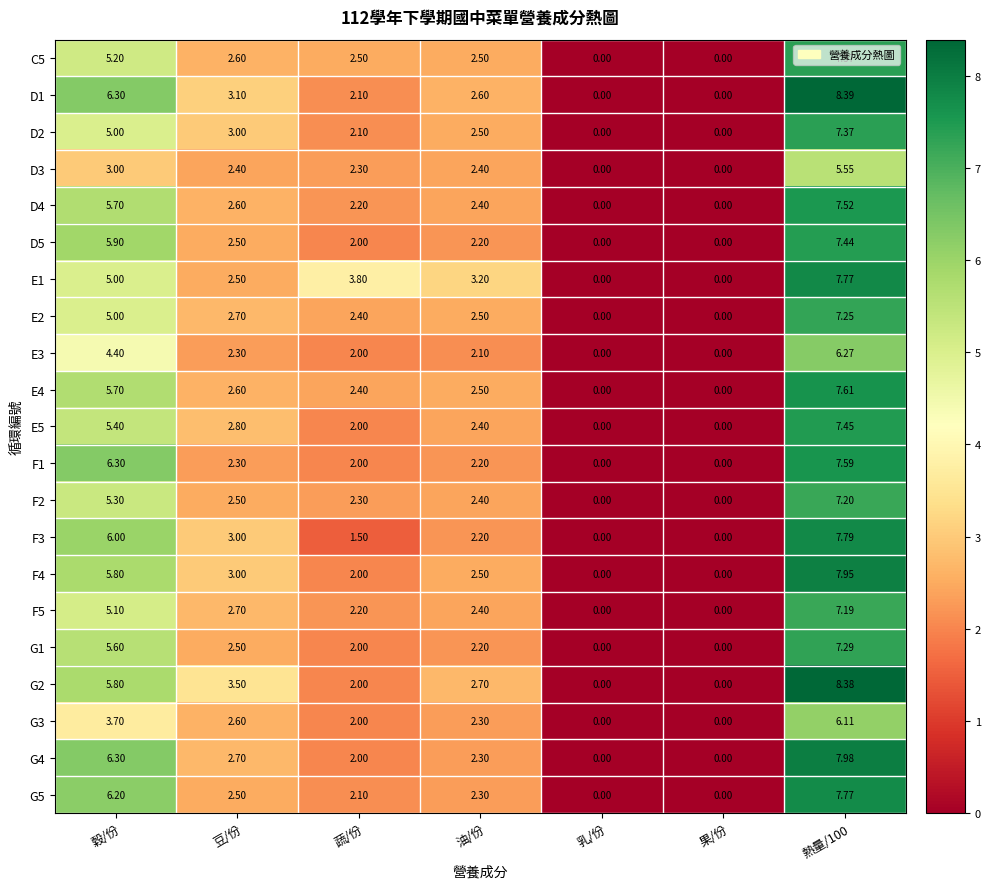

How many values in the F5 series exceed 2?

5